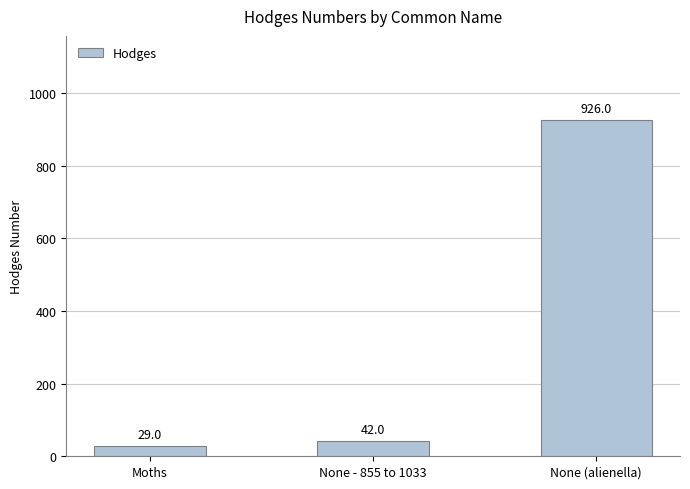

What is the label of the 1st bar from the right?

None (alienella)